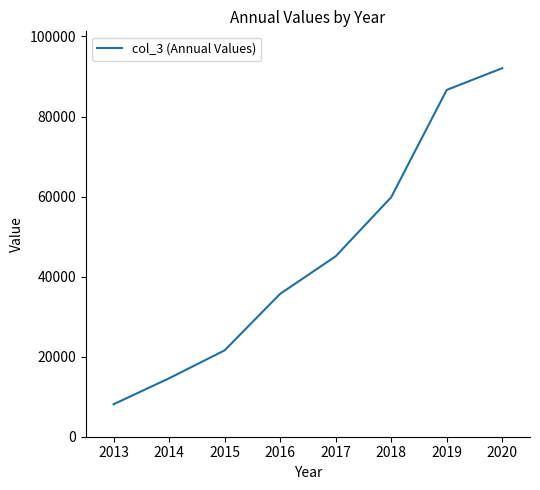

Reading right to left, list all the values displayed in this chart.

92081	86650	59834	45078	35692	21576	14590	8104